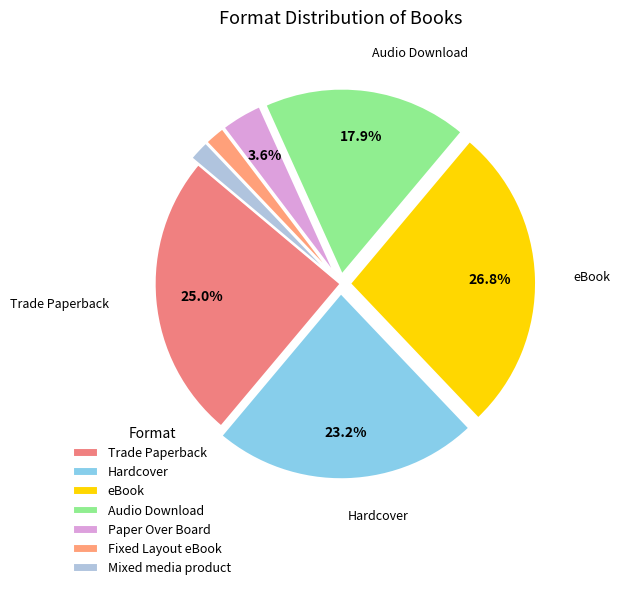

True or false: Trade Paperback accounts for 14% of the total.

False